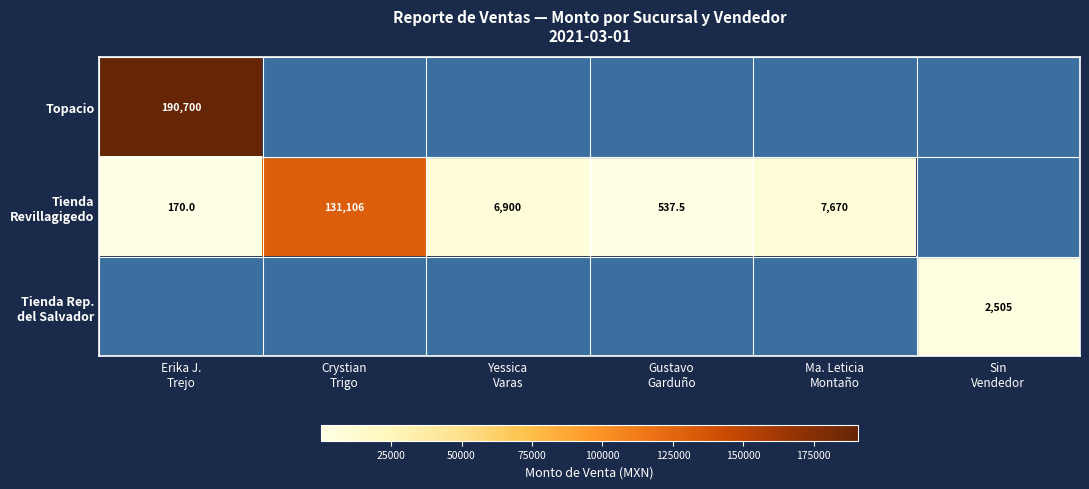

True or false: Tienda Rep. del Salvador has a value of 3762.9 at Sin Vendedor.

False